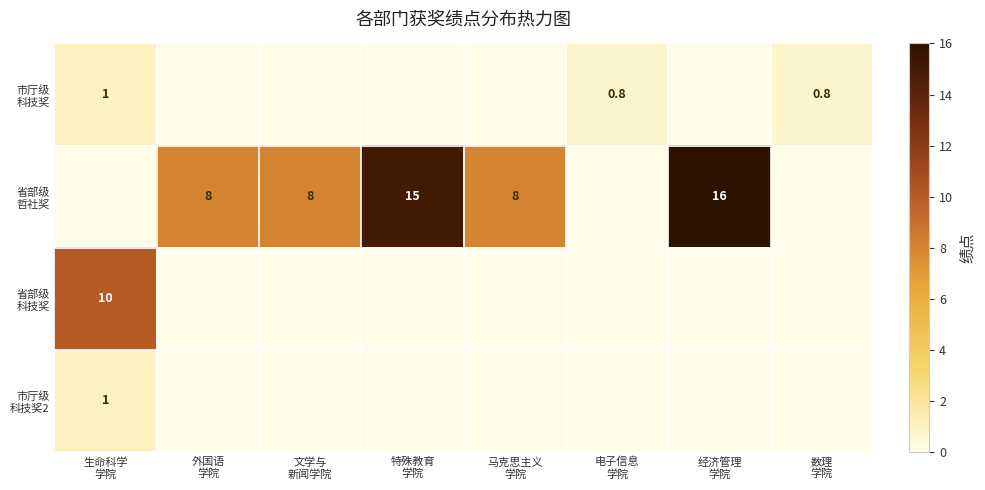

The 市厅级 科技奖2 series shows -0.3 at 外国语 学院. True or false?

False